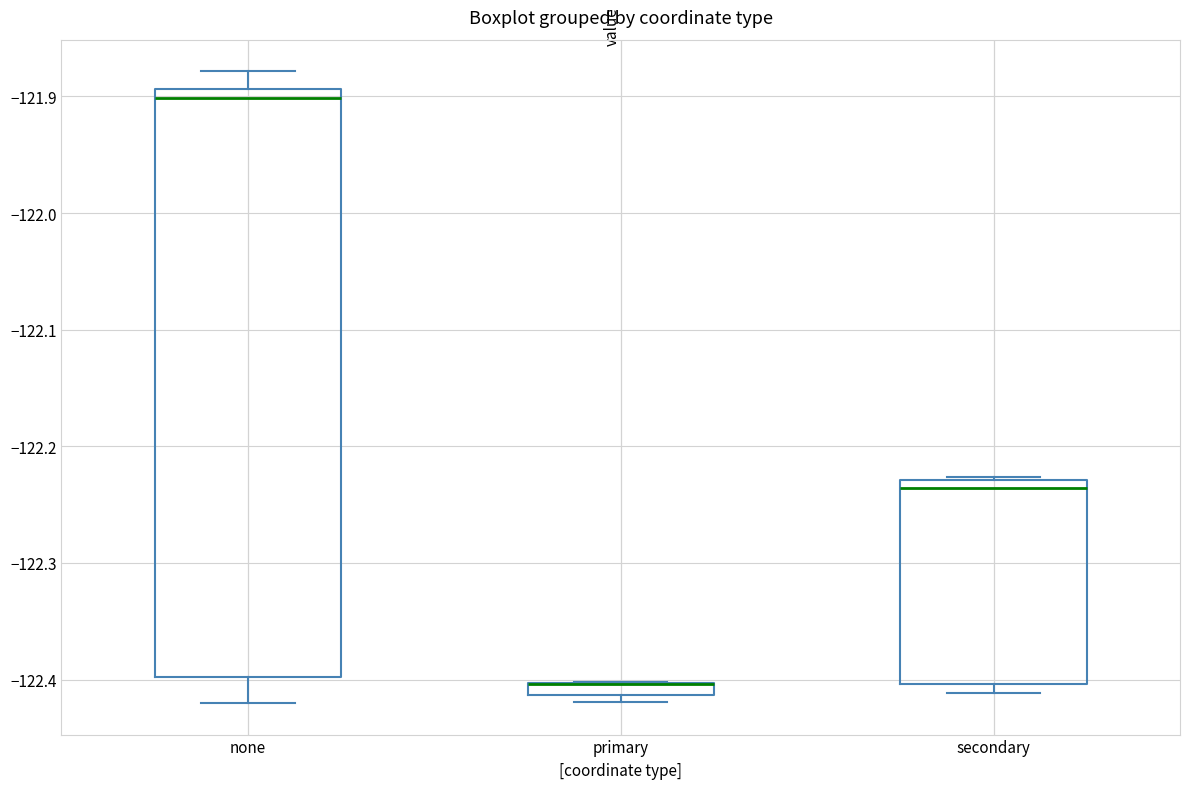

Which box is the tallest, from its lower edge to its upper edge?

none